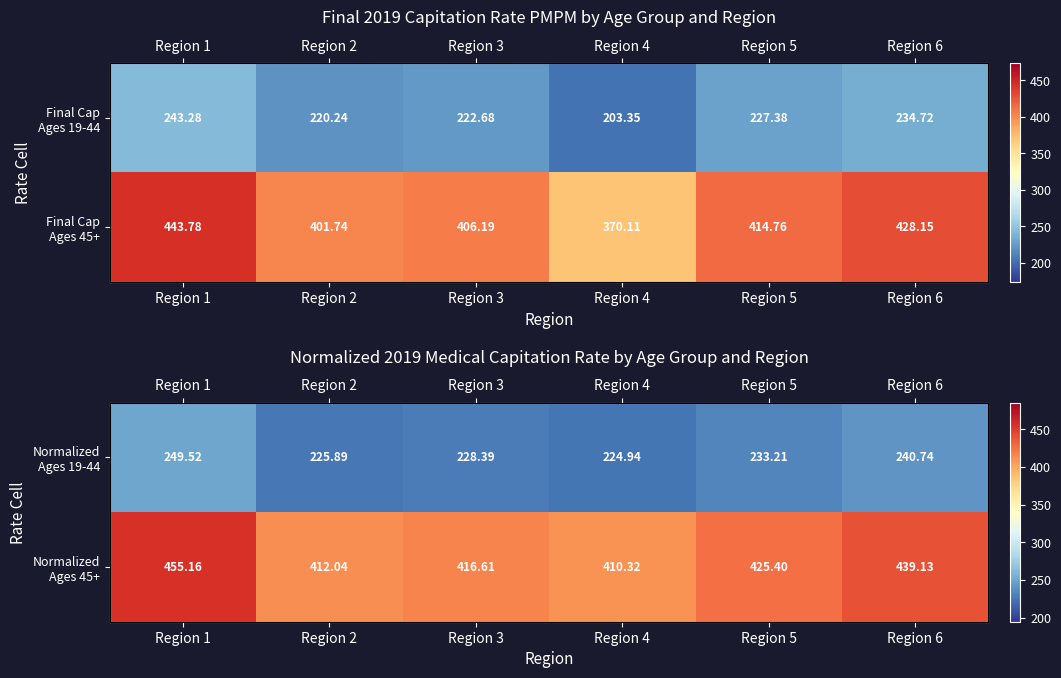

Rank the categories by Normalized Ages 19-44 value from lowest to highest.

Region 4, Region 2, Region 3, Region 5, Region 6, Region 1